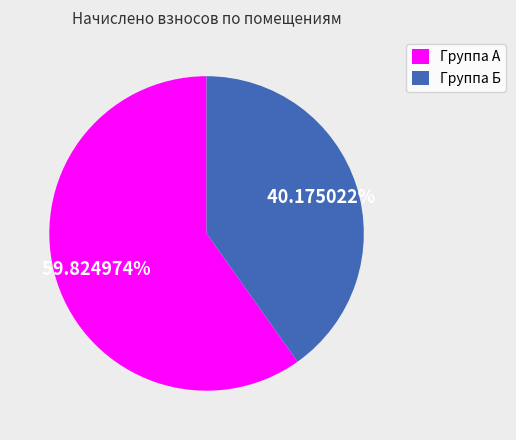

To the nearest percent, what is the average slice percentage?

50%